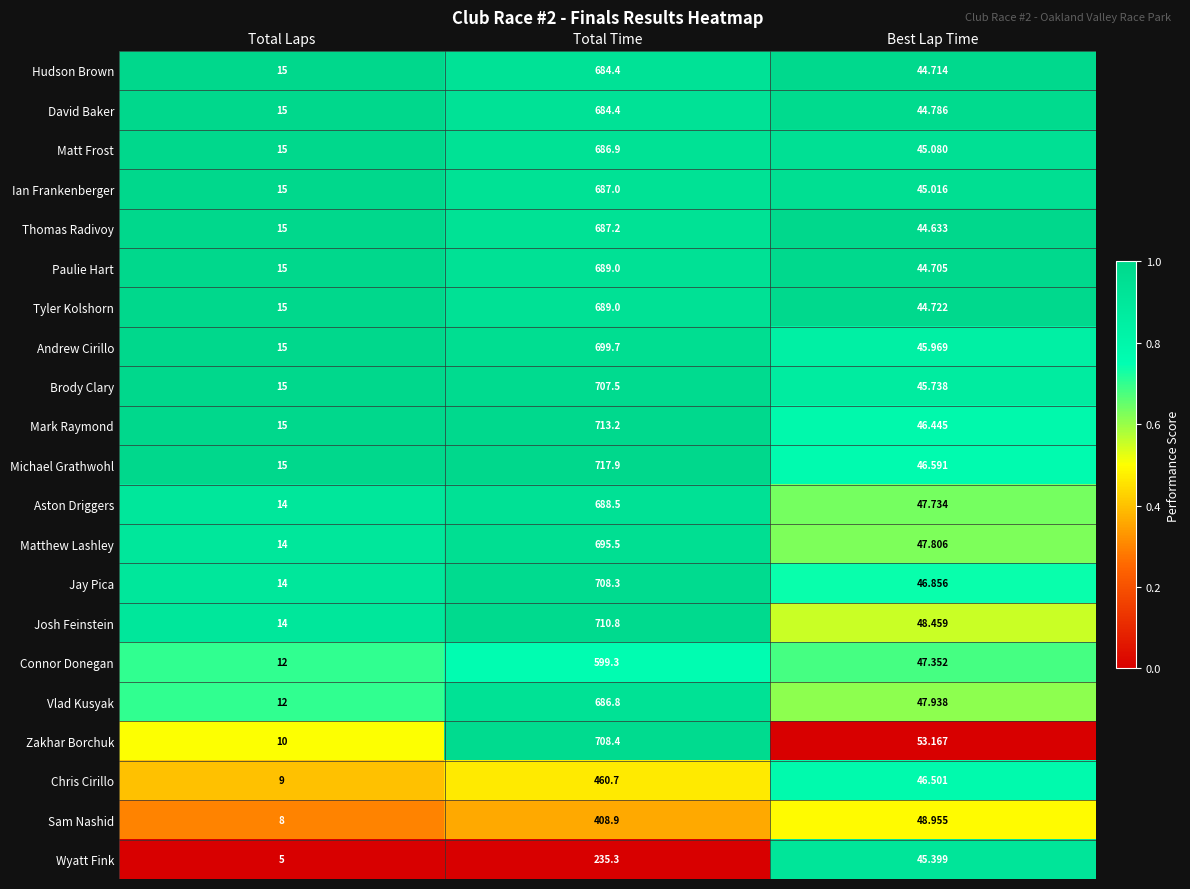

What is the maximum value shown in the chart?

717.9